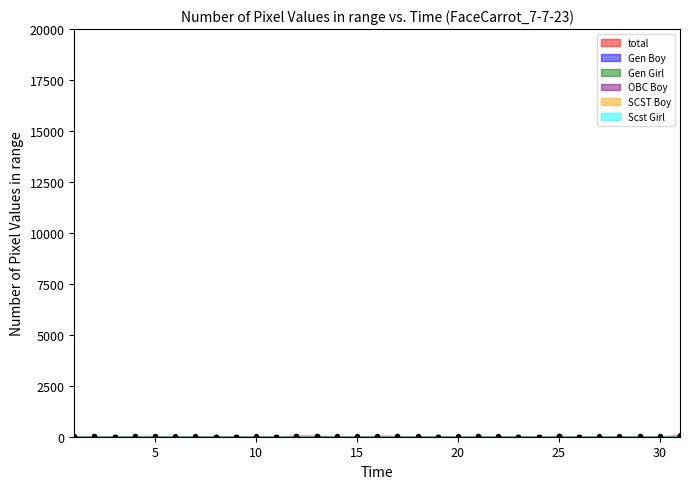

At how many categories does at least one series exceed 41?

7